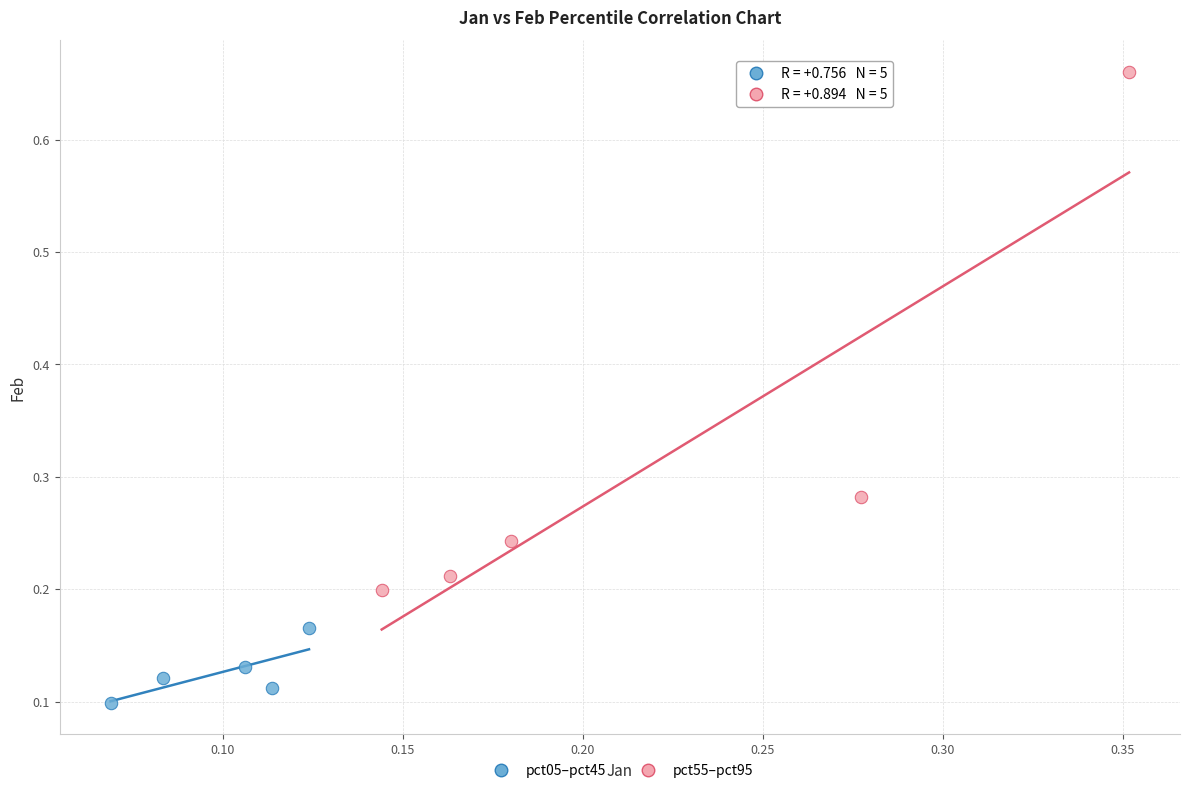

Which series reaches the minimum Y coordinate?

pct05–pct45